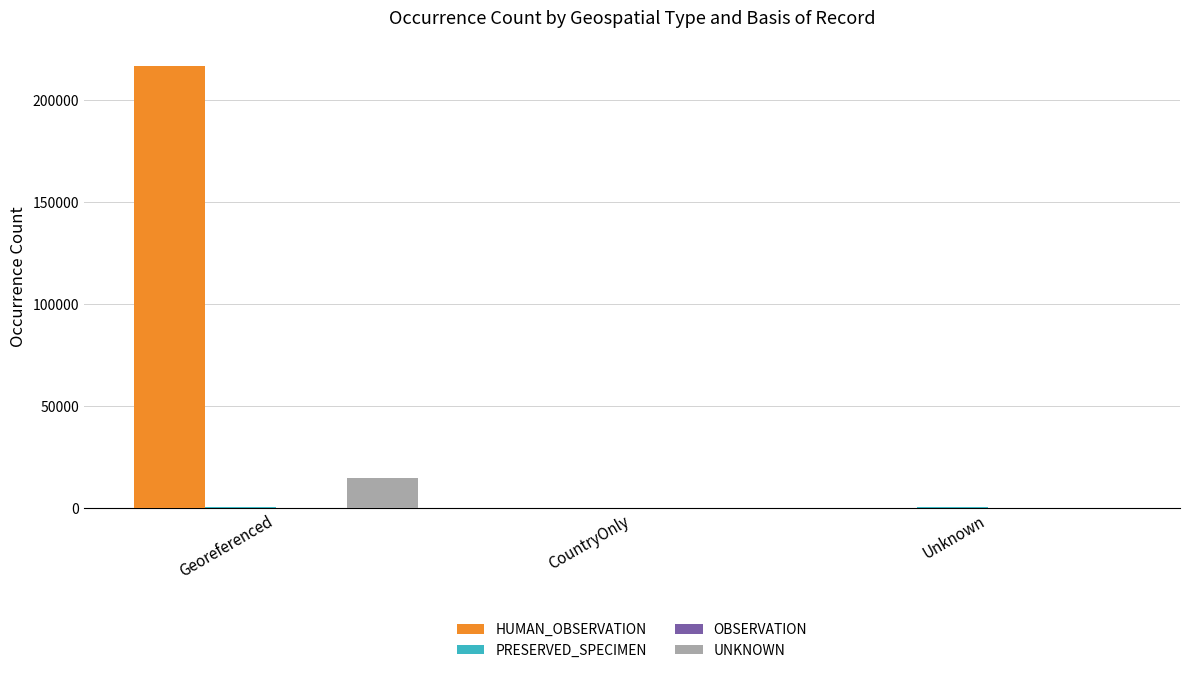

Is it true that UNKNOWN equals -9330 at Unknown?

False